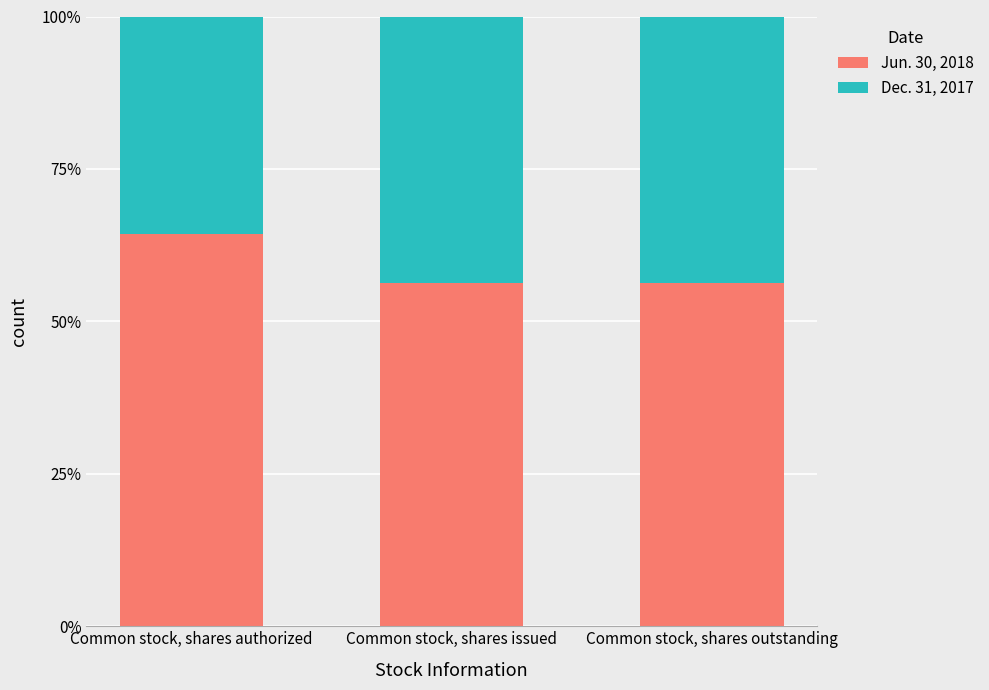

What are all the series names shown in the legend?

Jun. 30, 2018, Dec. 31, 2017